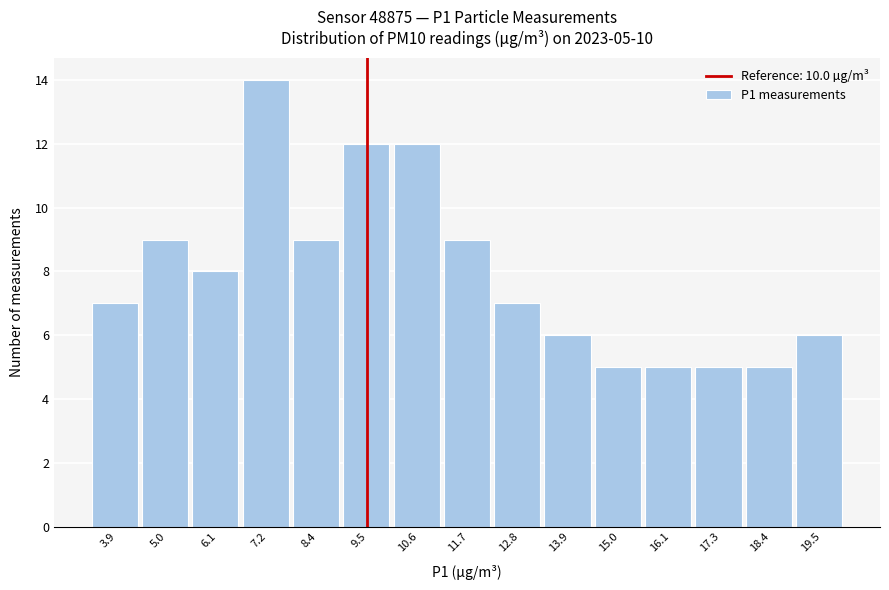

Reading left to right, list all the values displayed in this chart.

7	9	8	14	9	12	12	9	7	6	5	5	5	5	6